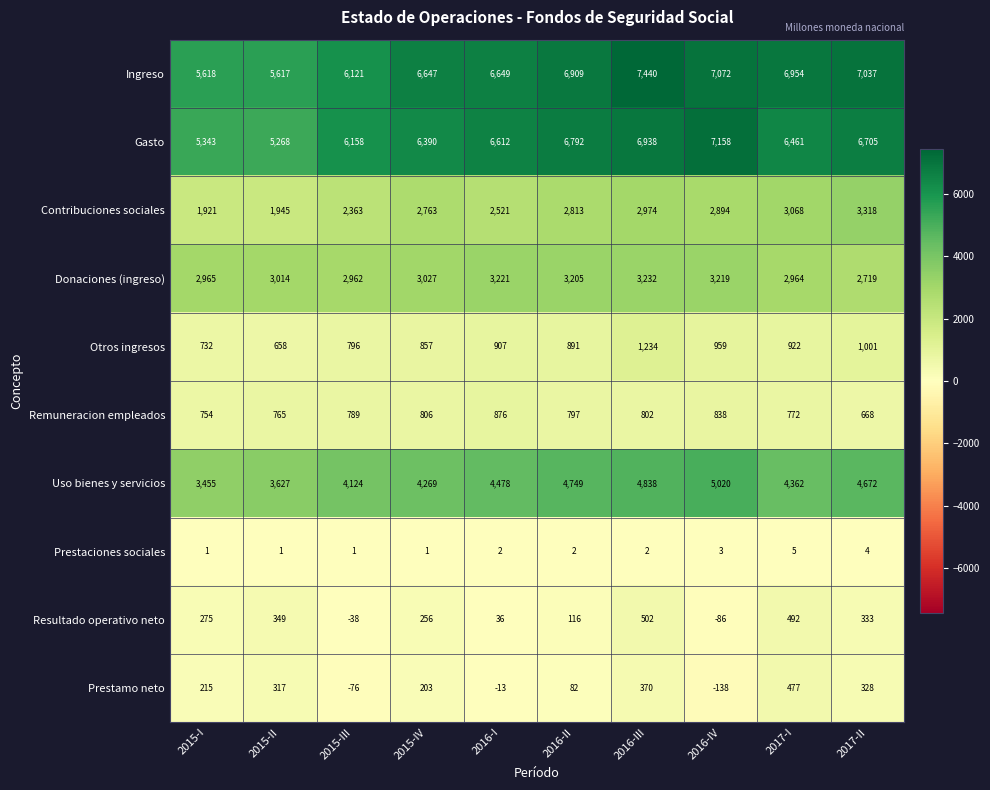

List the labels in order of Gasto value, smallest first.

2015-II, 2015-I, 2015-III, 2015-IV, 2017-I, 2016-I, 2017-II, 2016-II, 2016-III, 2016-IV